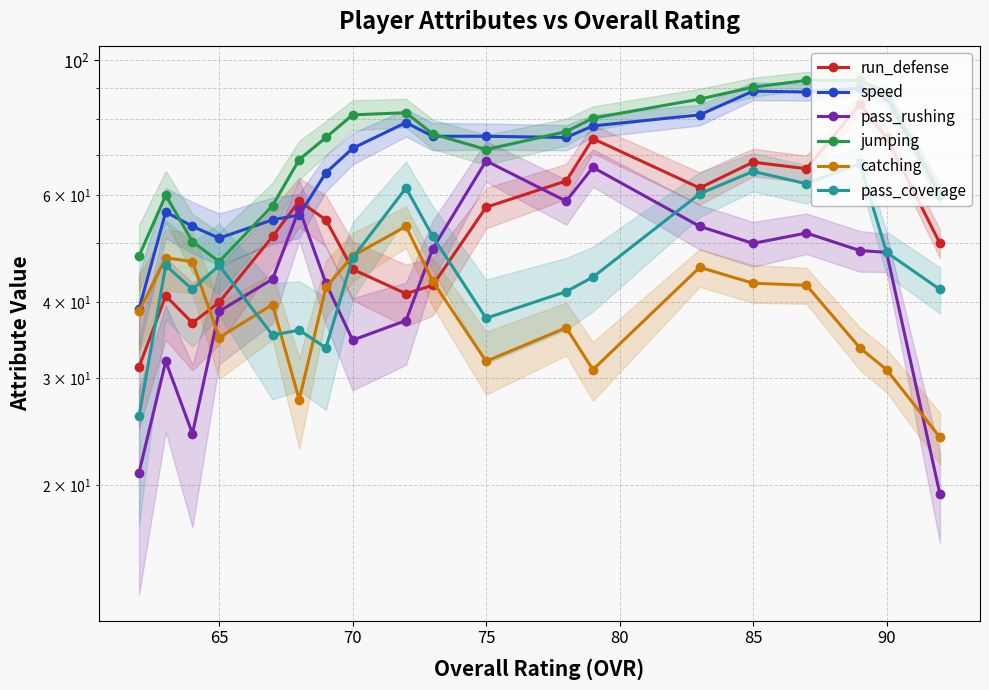

True or false: speed and pass_coverage cross at least once.

False